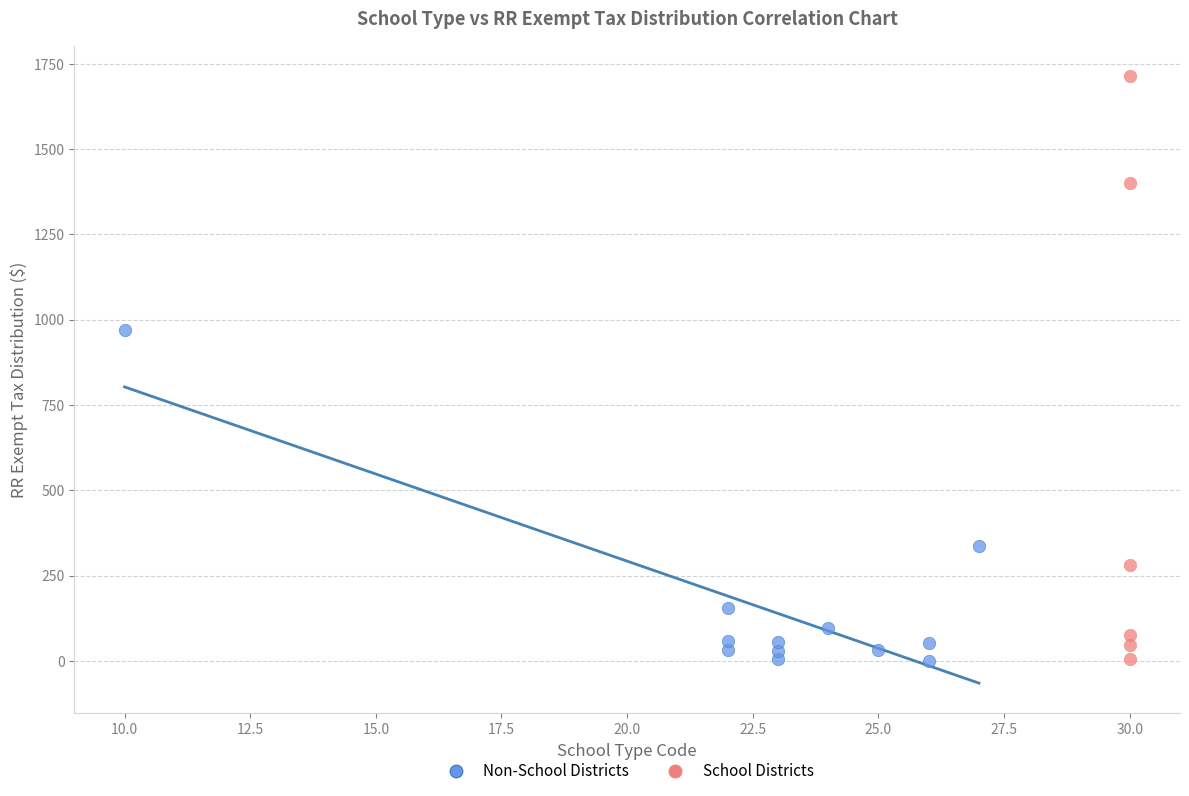

Which series contains the highest Y value?

School Districts